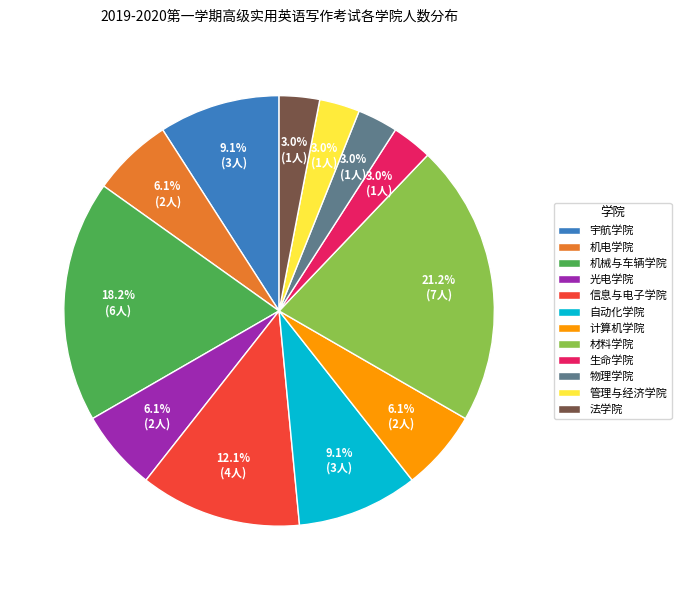

Combined, what portion of the pie is 机电学院 and 法学院?

9.1%